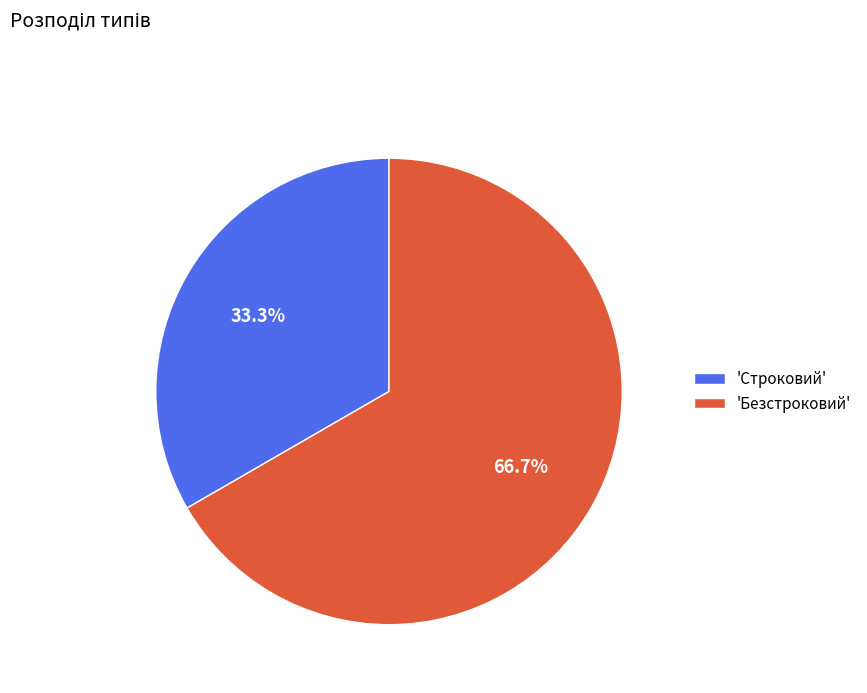

Rank the categories by value from highest to lowest.

'Безстроковий', 'Строковий'